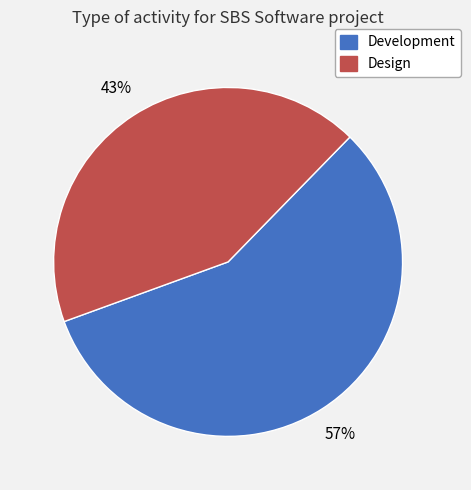

To the nearest percent, what percentage of the pie is Development?

57%